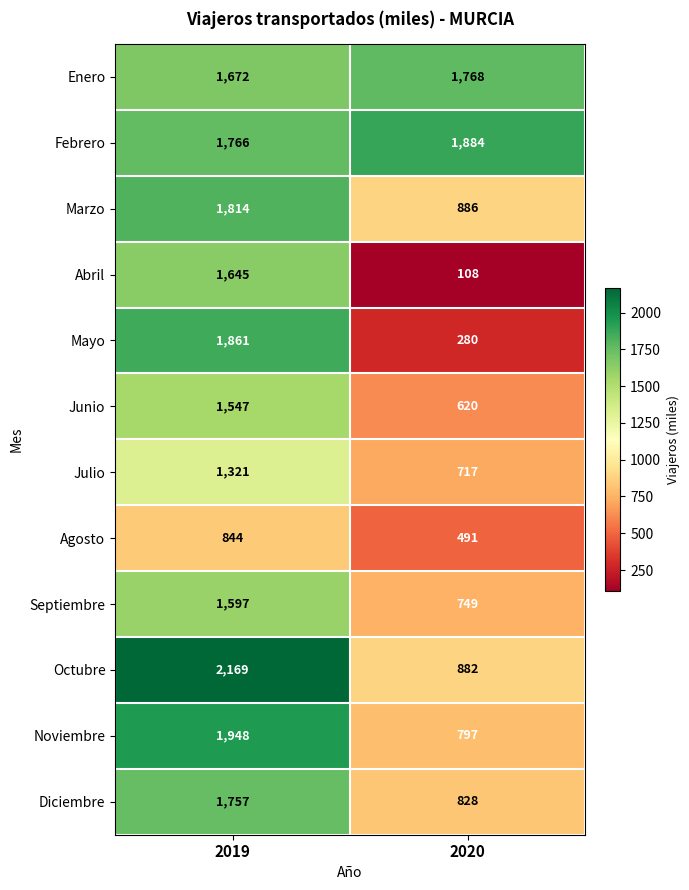

What value does the Marzo series have at 2020?

886